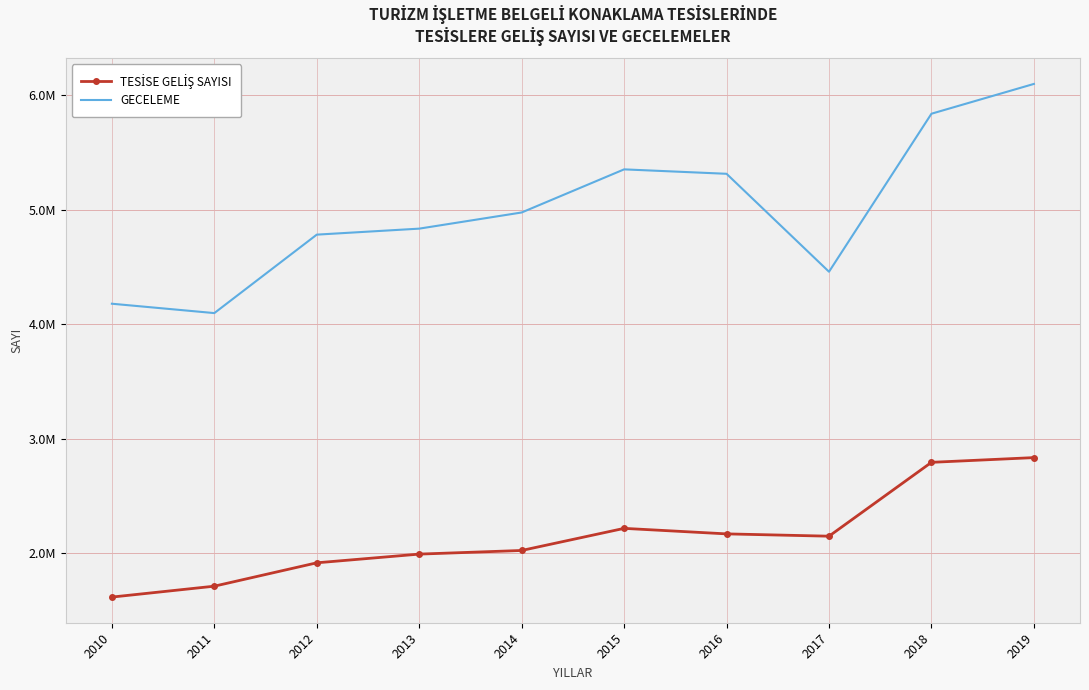

At which label does TESİSE GELİŞ SAYISI first exceed 2146994?

2015